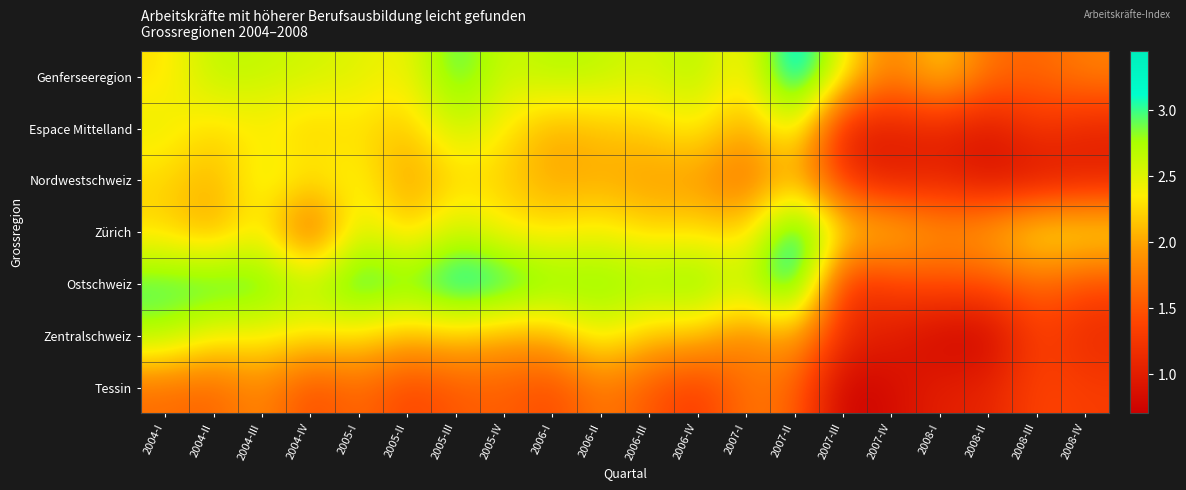

Reading left to right, list all the values displayed in this chart.

Genferseeregion: 2004-I=2.3	2004-II=2.7	2004-III=2.6	2004-IV=2.6	2005-I=2.5	2005-II=2.4	2005-III=3.0	2005-IV=2.6	2006-I=2.7	2006-II=2.7	2006-III=2.5	2006-IV=2.7	2007-I=2.3	2007-II=3.4	2007-III=2.4	2007-IV=1.7	2008-I=2.3	2008-II=1.7	2008-III=1.6	2008-IV=1.8
Espace Mittelland: 2004-I=2.5	2004-II=2.2	2004-III=2.4	2004-IV=2.2	2005-I=2.3	2005-II=2.1	2005-III=2.7	2005-IV=2.3	2006-I=2.0	2006-II=2.1	2006-III=2.2	2006-IV=2.4	2007-I=1.9	2007-II=2.6	2007-III=0.9	2007-IV=1.0	2008-I=1.1	2008-II=0.9	2008-III=1.3	2008-IV=1.1
Nordwestschweiz: 2004-I=2.2	2004-II=2.0	2004-III=2.5	2004-IV=2.3	2005-I=2.4	2005-II=1.9	2005-III=2.2	2005-IV=2.2	2006-I=2.0	2006-II=2.0	2006-III=1.9	2006-IV=1.9	2007-I=1.7	2007-II=2.1	2007-III=1.2	2007-IV=1.0	2008-I=1.1	2008-II=0.9	2008-III=0.9	2008-IV=1.0
Zürich: 2004-I=2.2	2004-II=2.0	2004-III=2.4	2004-IV=1.4	2005-I=2.6	2005-II=2.1	2005-III=2.6	2005-IV=2.3	2006-I=2.3	2006-II=2.4	2006-III=2.2	2006-IV=2.3	2007-I=2.2	2007-II=3.4	2007-III=2.3	2007-IV=2.2	2008-I=1.9	2008-II=2.1	2008-III=2.4	2008-IV=2.4
Ostschweiz: 2004-I=3.0	2004-II=3.1	2004-III=3.0	2004-IV=2.7	2005-I=3.2	2005-II=2.9	2005-III=3.3	2005-IV=3.2	2006-I=2.9	2006-II=2.9	2006-III=2.8	2006-IV=3.0	2007-I=2.6	2007-II=3.4	2007-III=1.1	2007-IV=1.4	2008-I=1.5	2008-II=1.5	2008-III=1.6	2008-IV=1.4
Zentralschweiz: 2004-I=2.8	2004-II=2.4	2004-III=2.4	2004-IV=2.3	2005-I=2.3	2005-II=2.1	2005-III=2.2	2005-IV=2.0	2006-I=2.0	2006-II=2.5	2006-III=2.1	2006-IV=2.1	2007-I=1.8	2007-II=2.1	2007-III=1.1	2007-IV=1.0	2008-I=0.8	2008-II=0.7	2008-III=1.4	2008-IV=1.1
Tessin: 2004-I=1.6	2004-II=1.6	2004-III=1.9	2004-IV=1.4	2005-I=1.7	2005-II=1.3	2005-III=1.5	2005-IV=1.6	2006-I=1.4	2006-II=1.8	2006-III=1.5	2006-IV=1.3	2007-I=1.7	2007-II=1.6	2007-III=0.7	2007-IV=0.8	2008-I=1.0	2008-II=1.1	2008-III=1.4	2008-IV=1.3